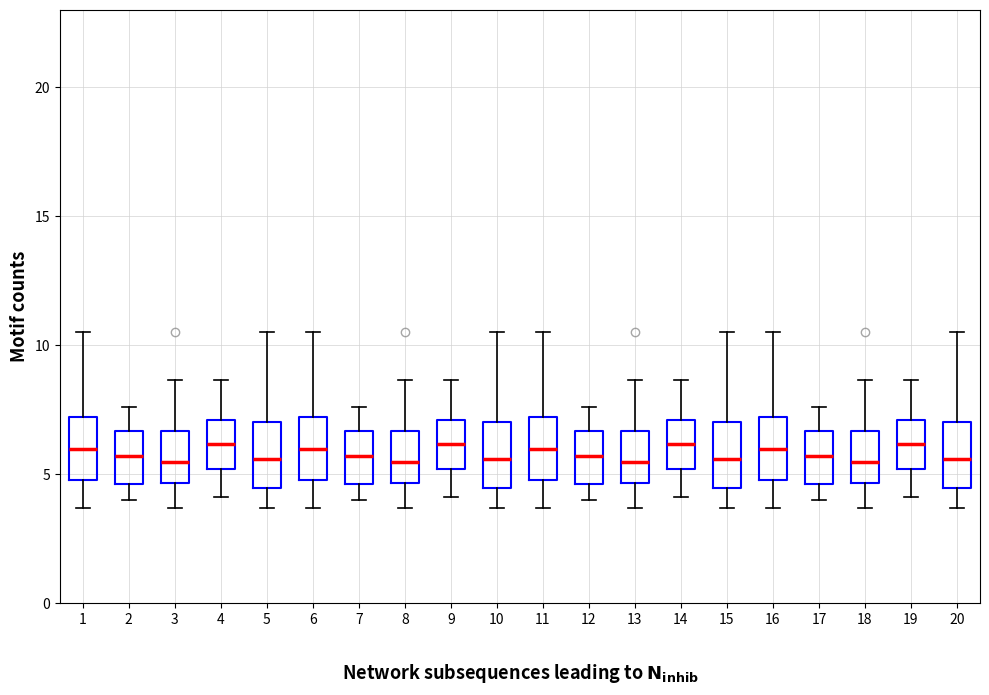

Reading left to right, read every box against the y-axis: the position of its median line, the range the box covers, and the ends of its whiskers. The values are not printed on the chart, so give them approximately, as read against the axis.

1: median 6.0, box 4.5 to 7.0, whiskers 3.5 to 10.5
2: median 5.5, box 4.5 to 6.5, whiskers 4.0 to 7.5
3: median 5.5, box 4.5 to 6.5, whiskers 3.5 to 8.5
4: median 6.0, box 5.0 to 7.0, whiskers 4.0 to 8.5
5: median 5.5, box 4.5 to 7.0, whiskers 3.5 to 10.5
6: median 6.0, box 4.5 to 7.0, whiskers 3.5 to 10.5
7: median 5.5, box 4.5 to 6.5, whiskers 4.0 to 7.5
8: median 5.5, box 4.5 to 6.5, whiskers 3.5 to 8.5
9: median 6.0, box 5.0 to 7.0, whiskers 4.0 to 8.5
10: median 5.5, box 4.5 to 7.0, whiskers 3.5 to 10.5
11: median 6.0, box 4.5 to 7.0, whiskers 3.5 to 10.5
12: median 5.5, box 4.5 to 6.5, whiskers 4.0 to 7.5
13: median 5.5, box 4.5 to 6.5, whiskers 3.5 to 8.5
14: median 6.0, box 5.0 to 7.0, whiskers 4.0 to 8.5
15: median 5.5, box 4.5 to 7.0, whiskers 3.5 to 10.5
16: median 6.0, box 4.5 to 7.0, whiskers 3.5 to 10.5
17: median 5.5, box 4.5 to 6.5, whiskers 4.0 to 7.5
18: median 5.5, box 4.5 to 6.5, whiskers 3.5 to 8.5
19: median 6.0, box 5.0 to 7.0, whiskers 4.0 to 8.5
20: median 5.5, box 4.5 to 7.0, whiskers 3.5 to 10.5